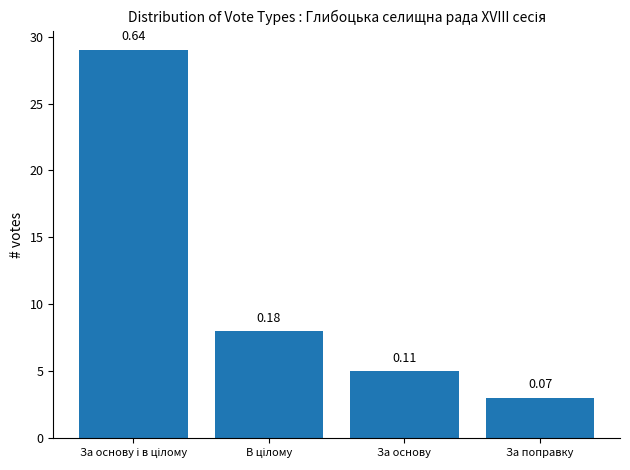

What is the minimum value shown in the chart?

3